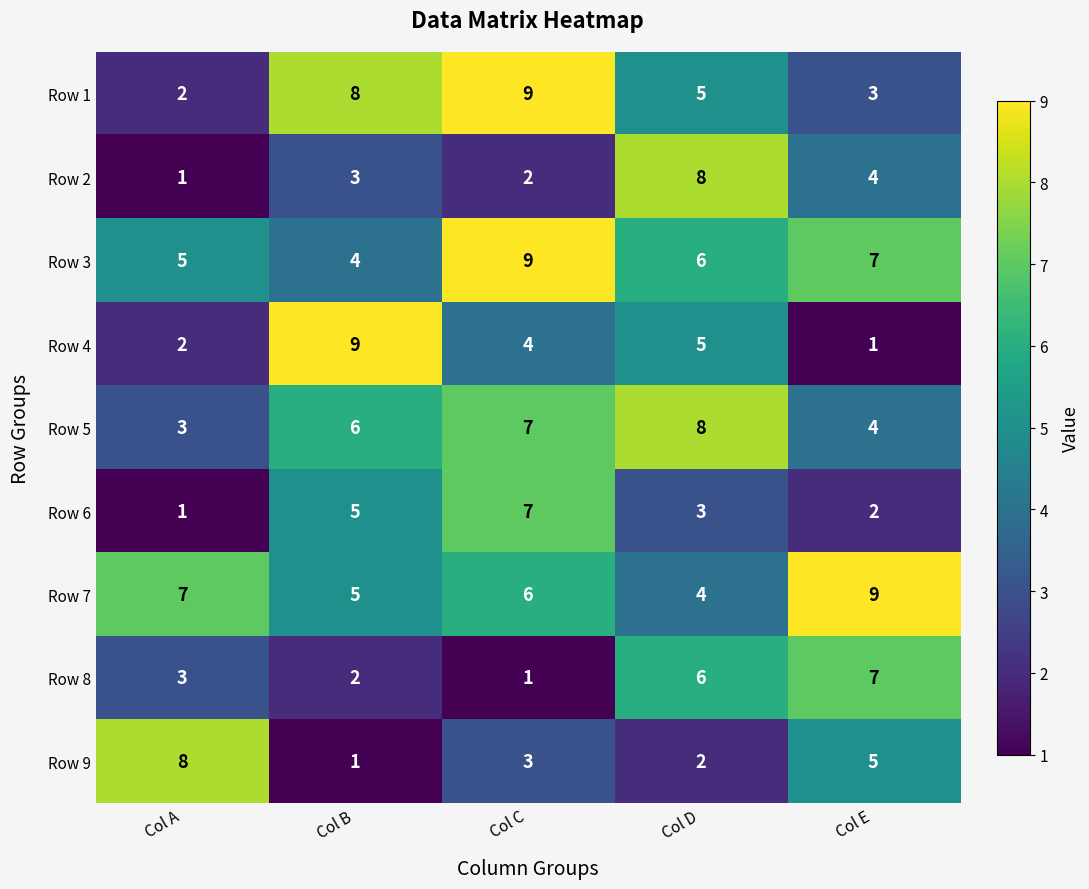

What is the difference between the highest and lowest values at Col A?

7